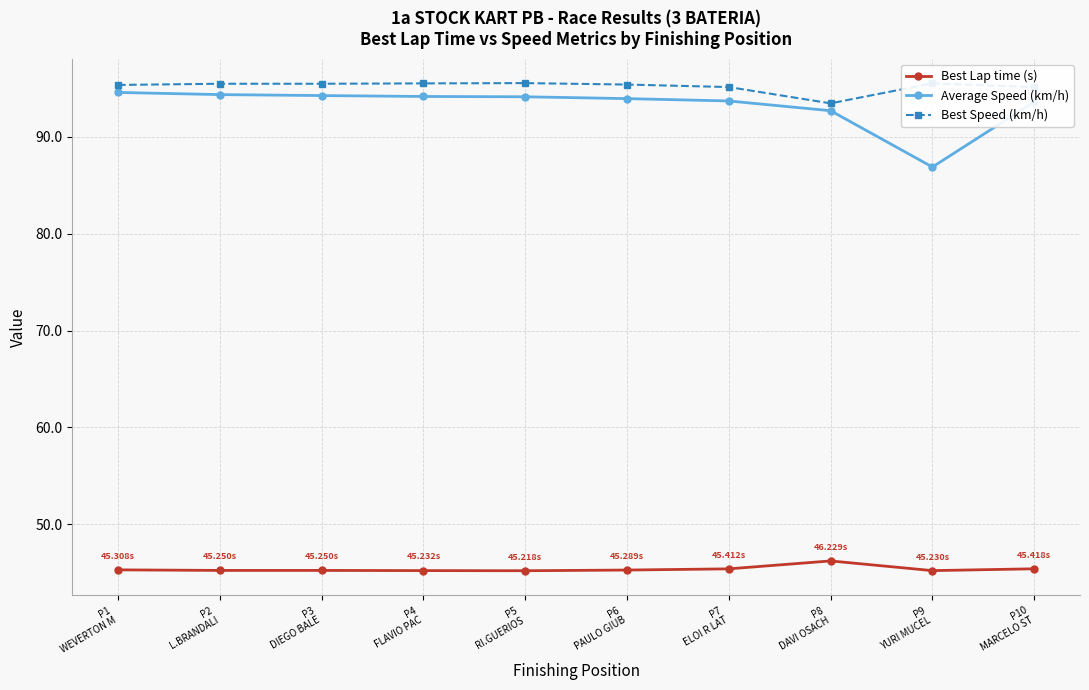

What is the average value of the Average Speed (km/h) series?

93.2